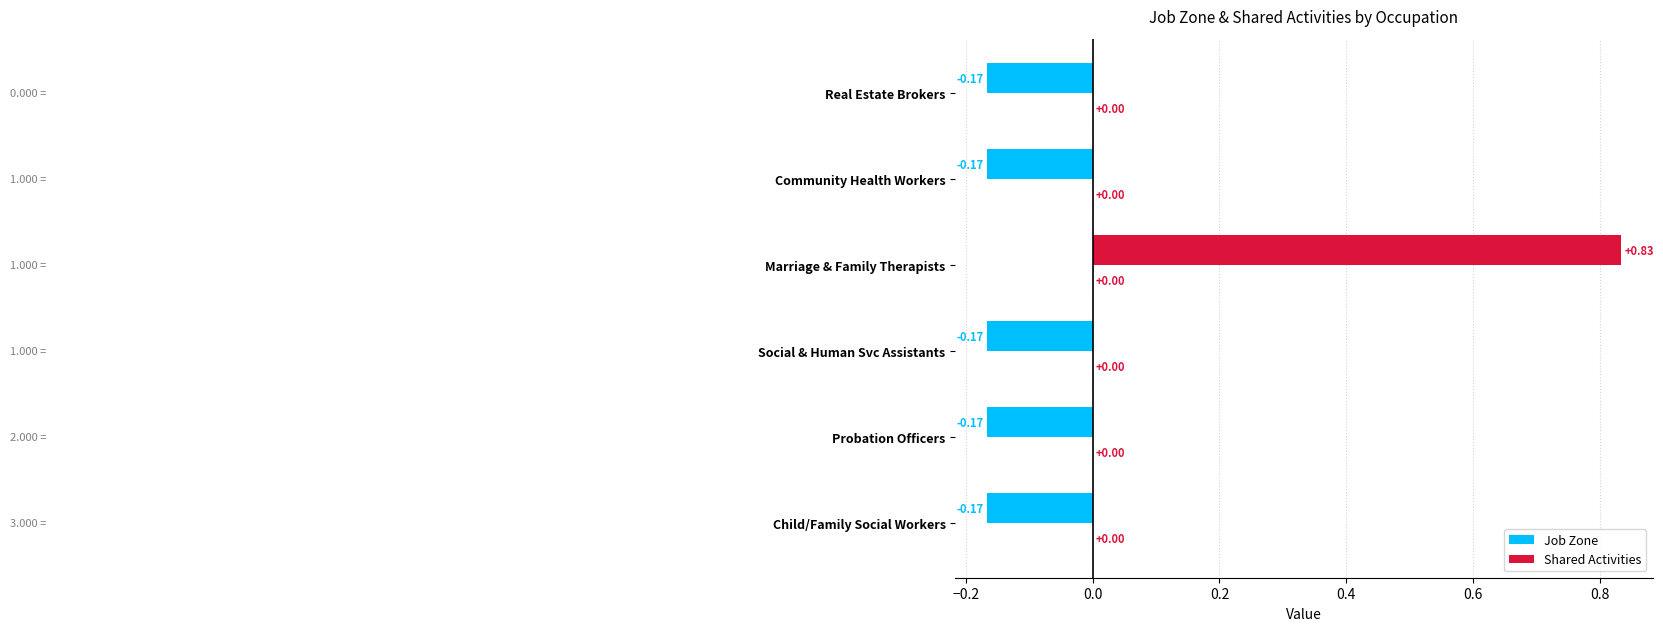

What is the change in value from Probation Officers to Marriage & Family Therapists?

+1.0